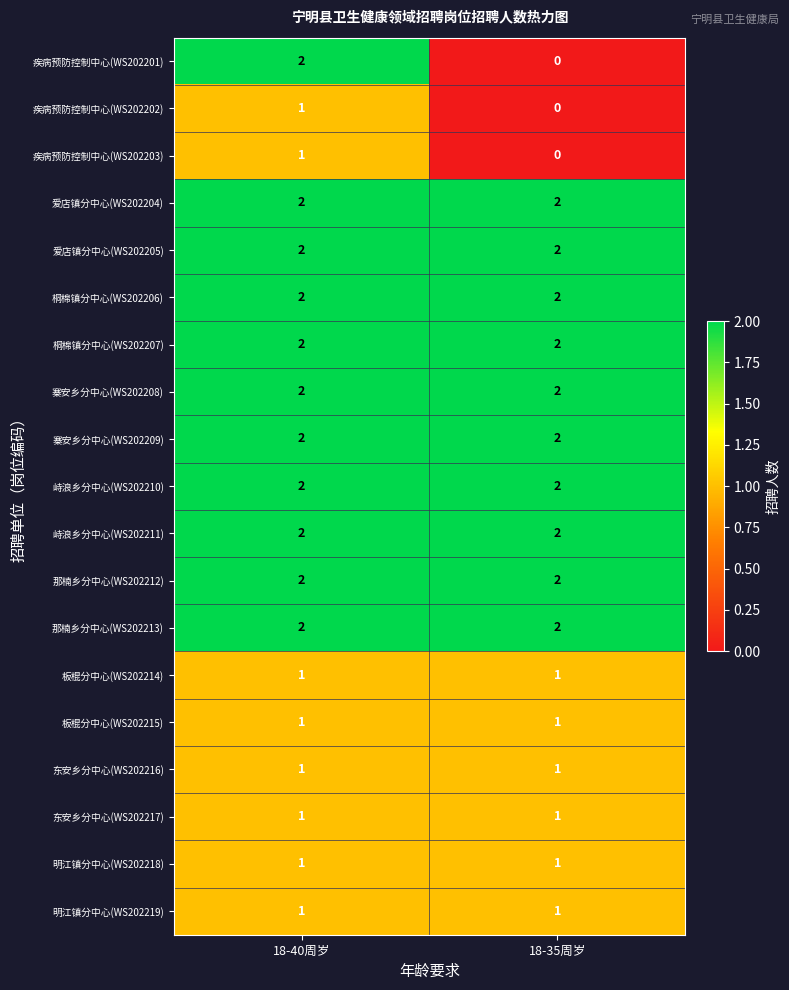

Which label corresponds to the smallest value in the chart?

18-35周岁